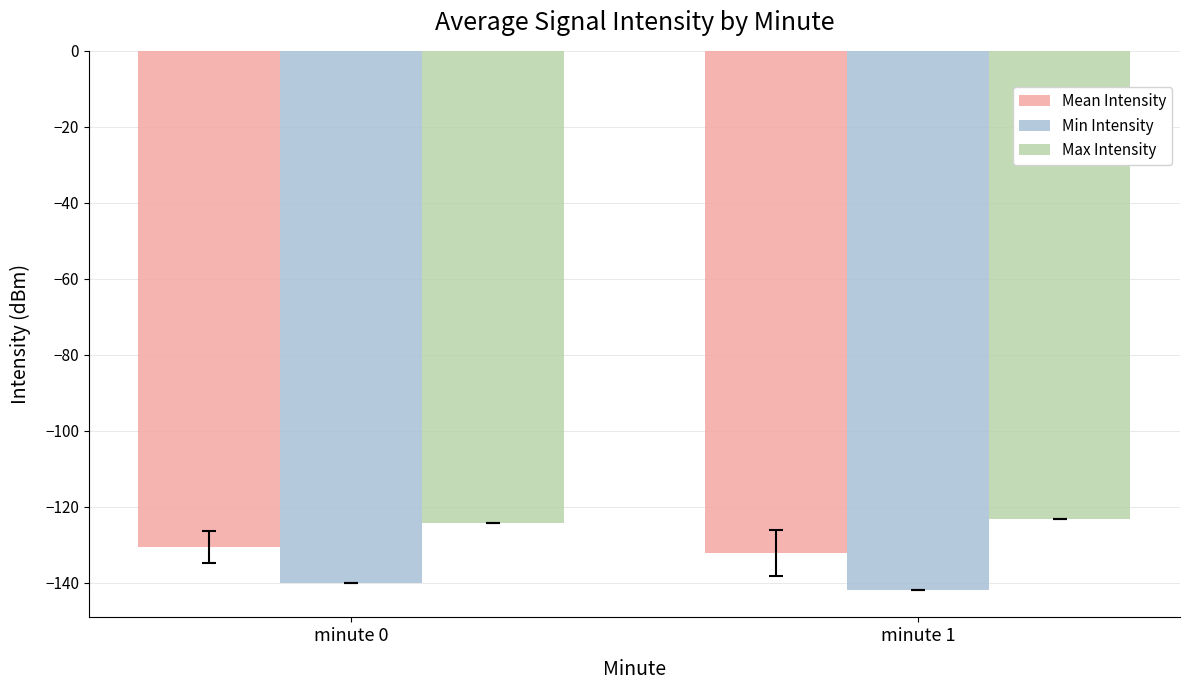

How many data points does each series have?

2